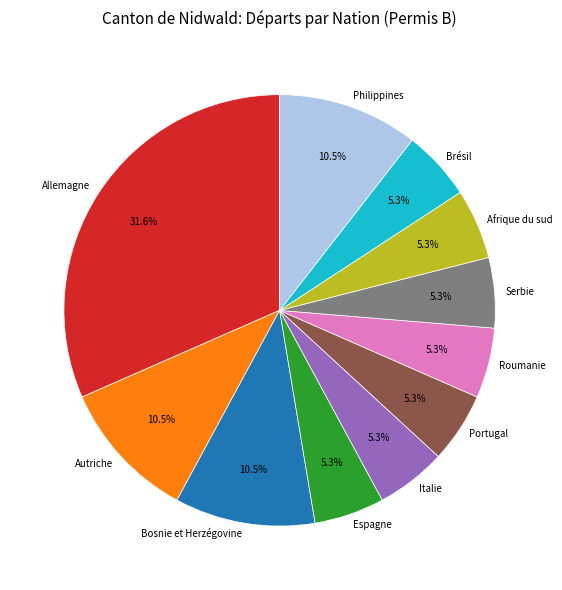

Which has a higher value, Espagne or Allemagne?

Allemagne